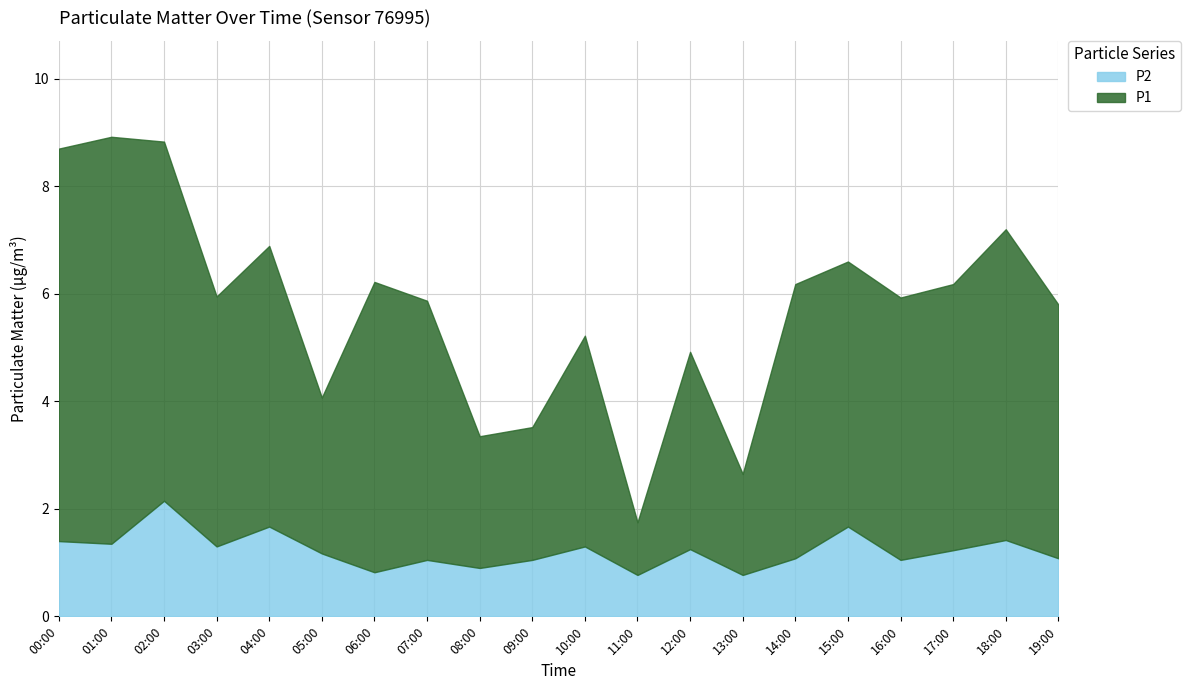

What is the average value of the P2 series?

1.2